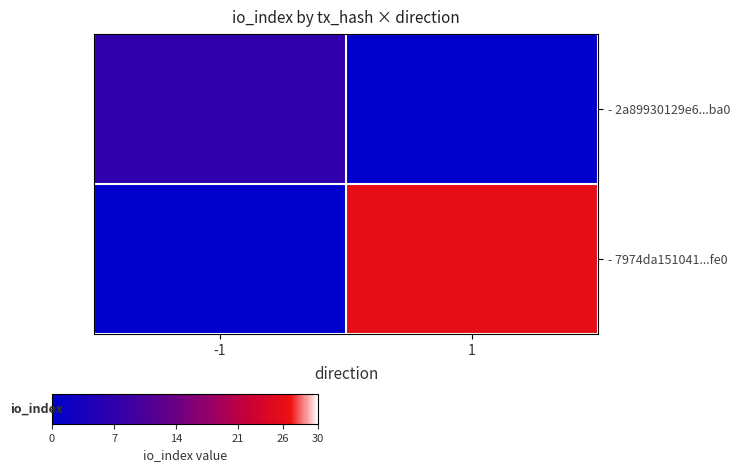

Rank the series at 1 from highest to lowest value.

- 7974da151041...fe0, - 2a89930129e6...ba0